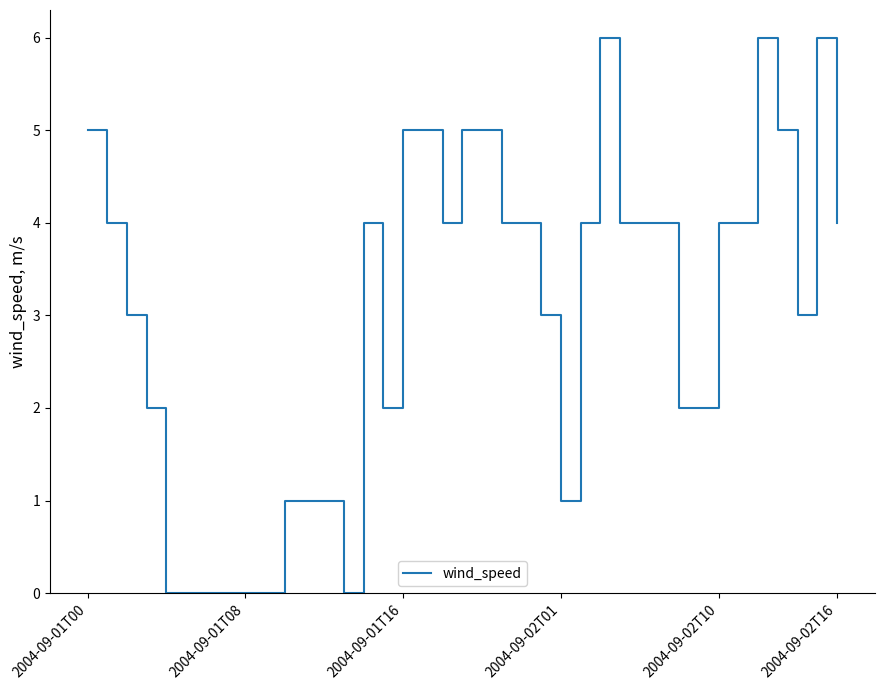

What is the difference between the maximum and minimum values?

6